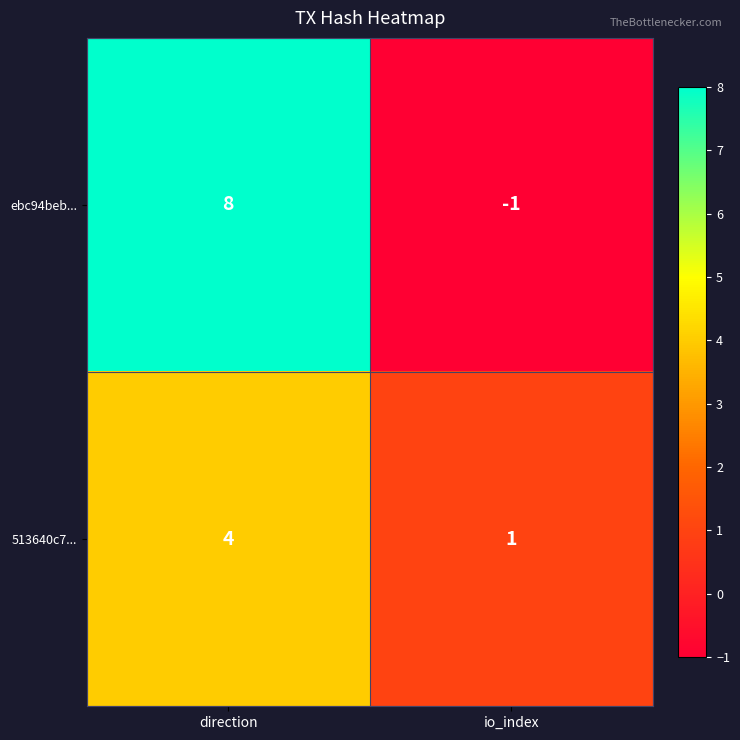

Rank the series at direction from highest to lowest value.

ebc94beb..., 513640c7...